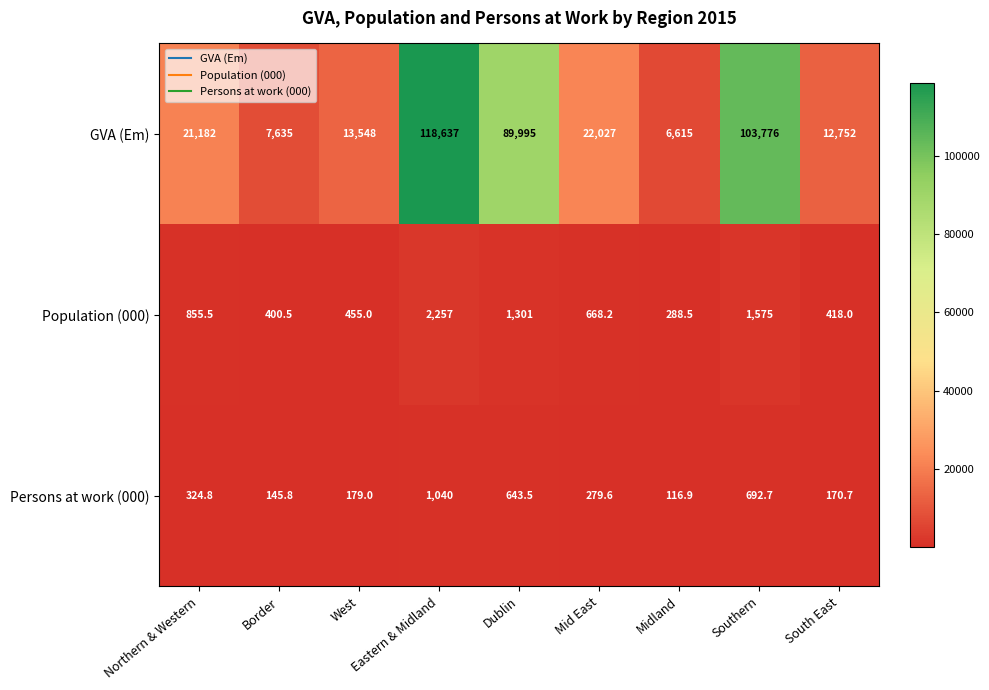

Which label corresponds to the largest value in the chart?

Eastern & Midland